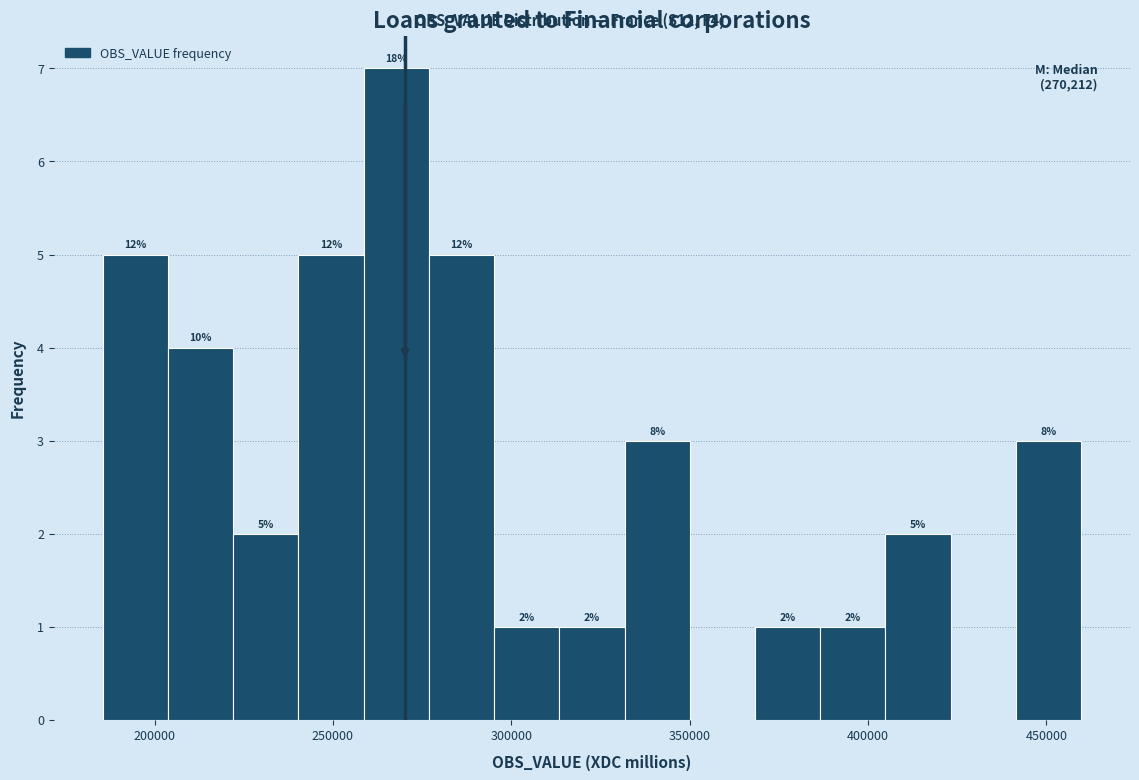

Read against the x-axis, roughly where is the centre of the tallest bar?

270000